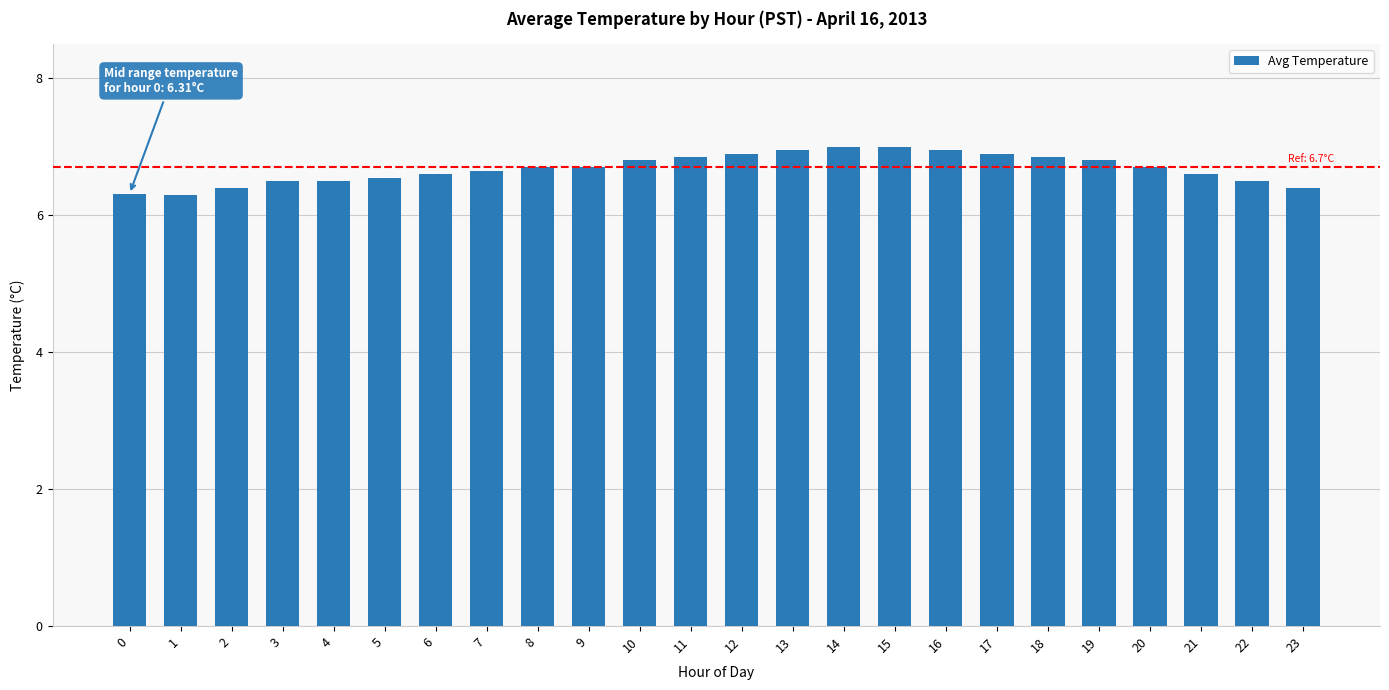

Are the bars grouped side by side (vs. stacked)?

No